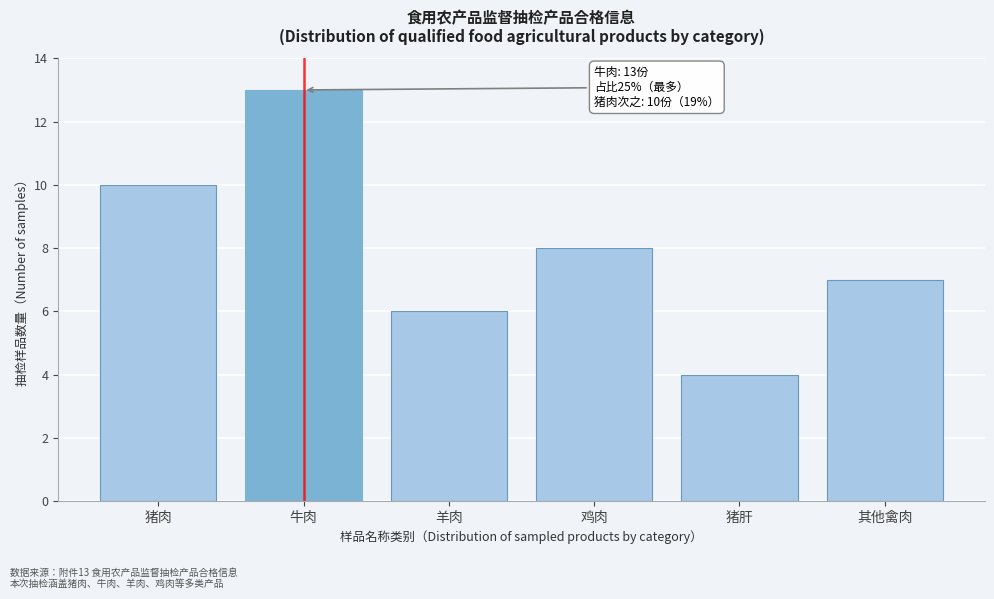

Reading left to right, list all the values displayed in this chart.

10	13	6	8	4	7